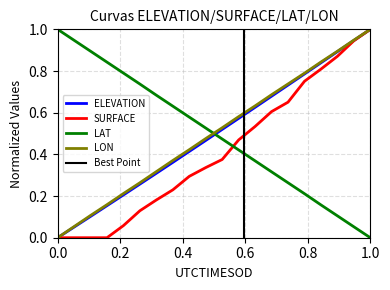

Which series has the largest total across all categories?

LON